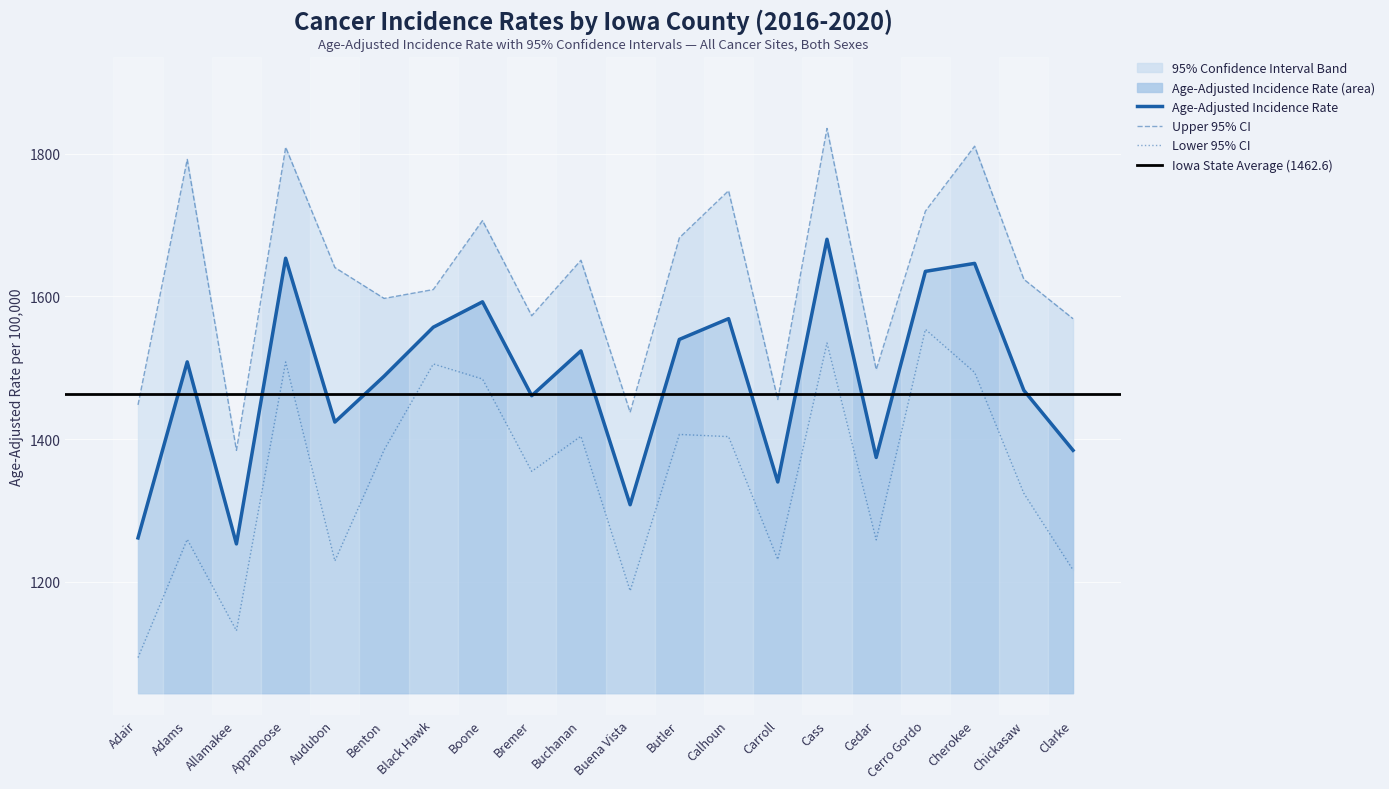

How many categories are shown in the chart?

20